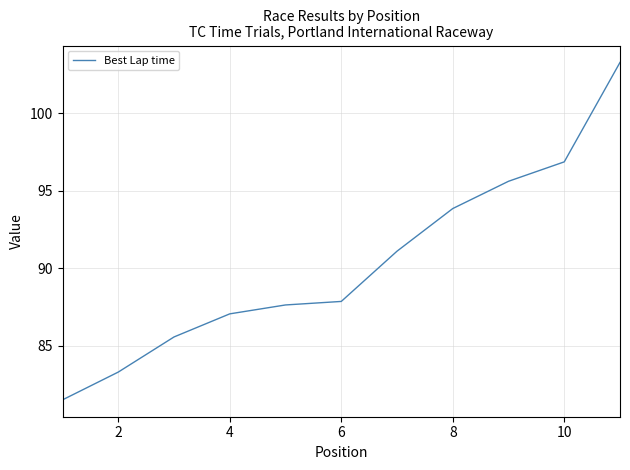

What is the difference between the maximum and minimum values?

21.8